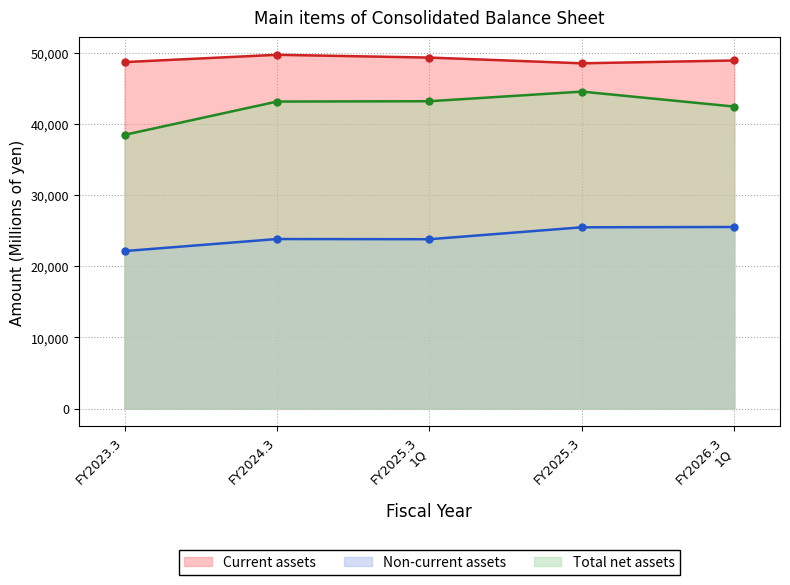

Reading left to right, transcribe all the data shown in this chart.

Current assets: 48687	49715	49323	48518	48916
Non-current assets: 22130	23822	23793	25472	25516
Total net assets: 38461	43141	43187	44541	42438